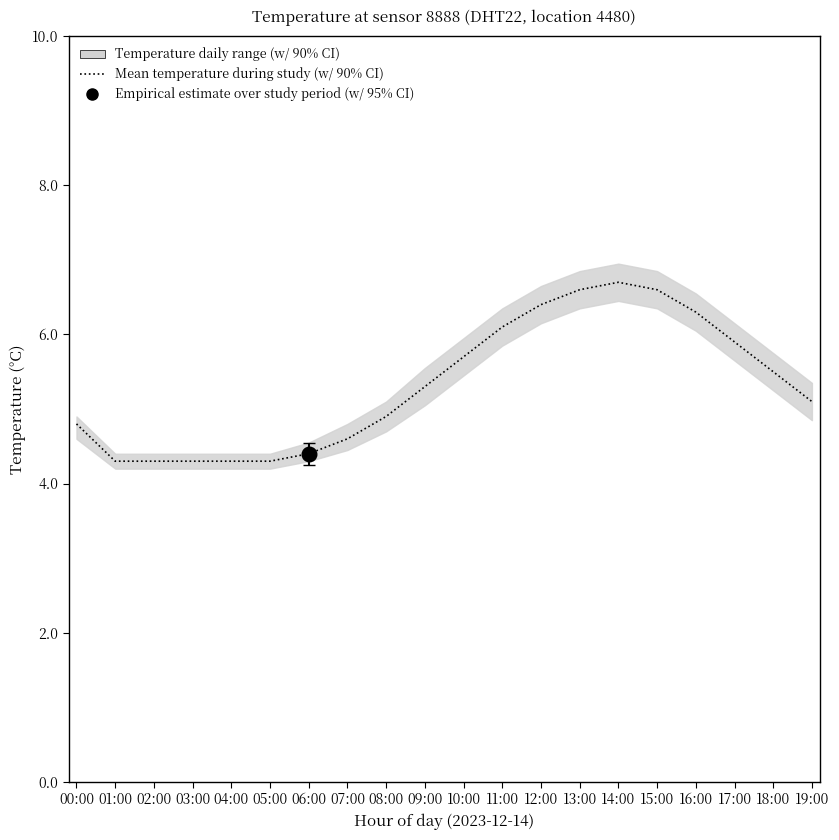

What is the change in value from 12:00 to 18:00?

-0.9